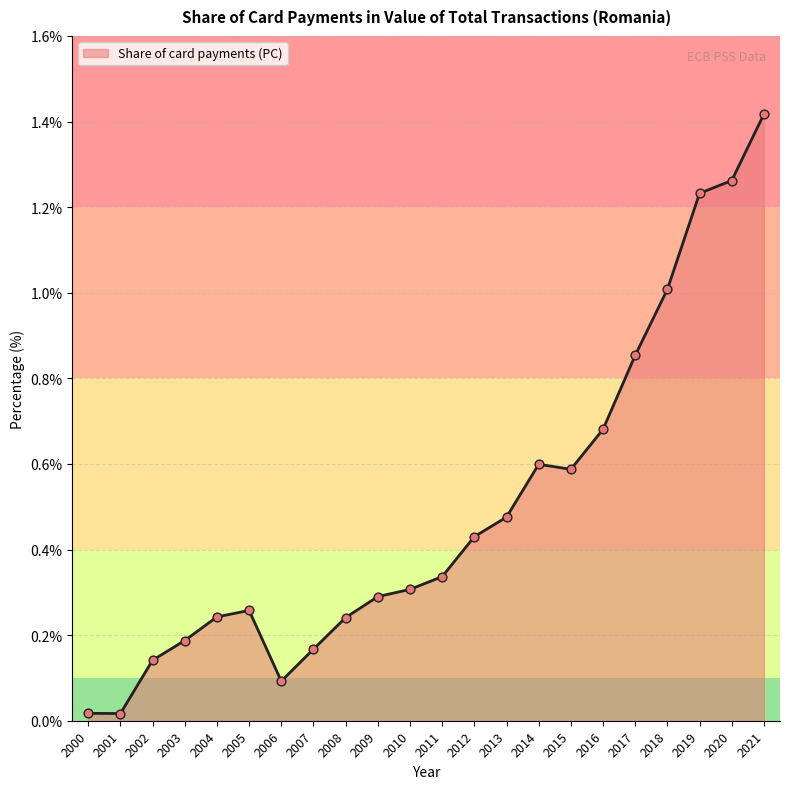

What is the change in value from 2009 to 2018?

+0.7